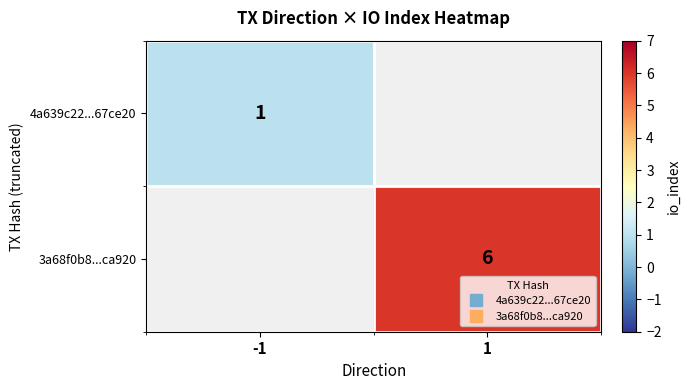

Which category has the lowest value across all series?

-1